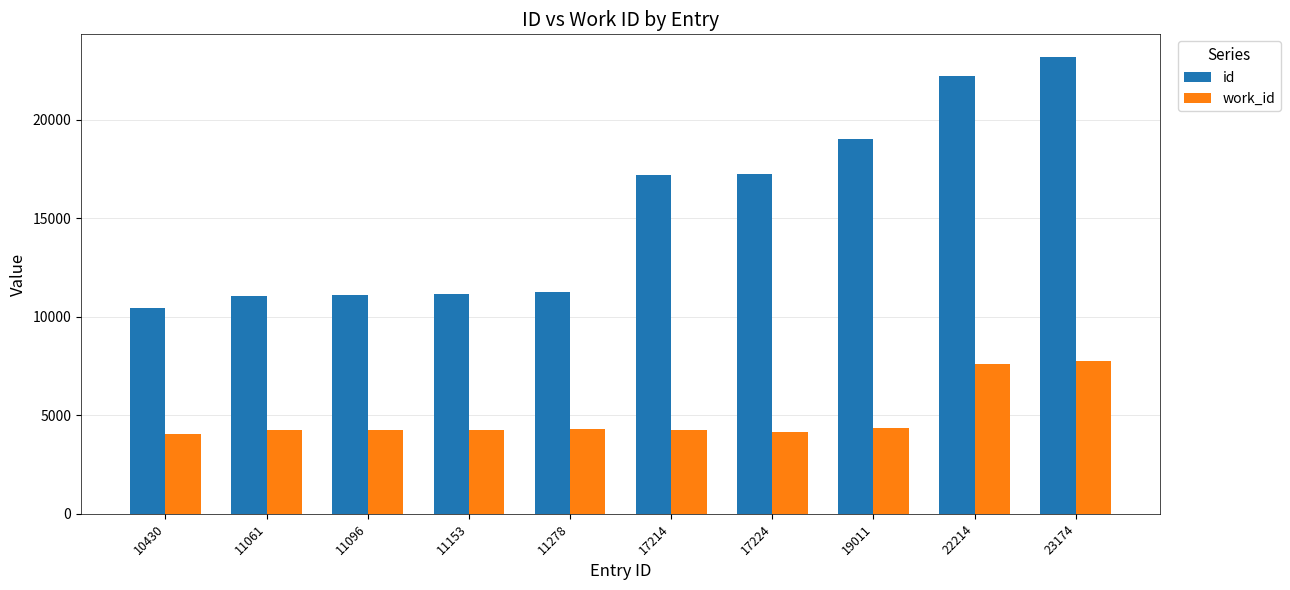

List the series in order of their peak value, highest first.

id, work_id